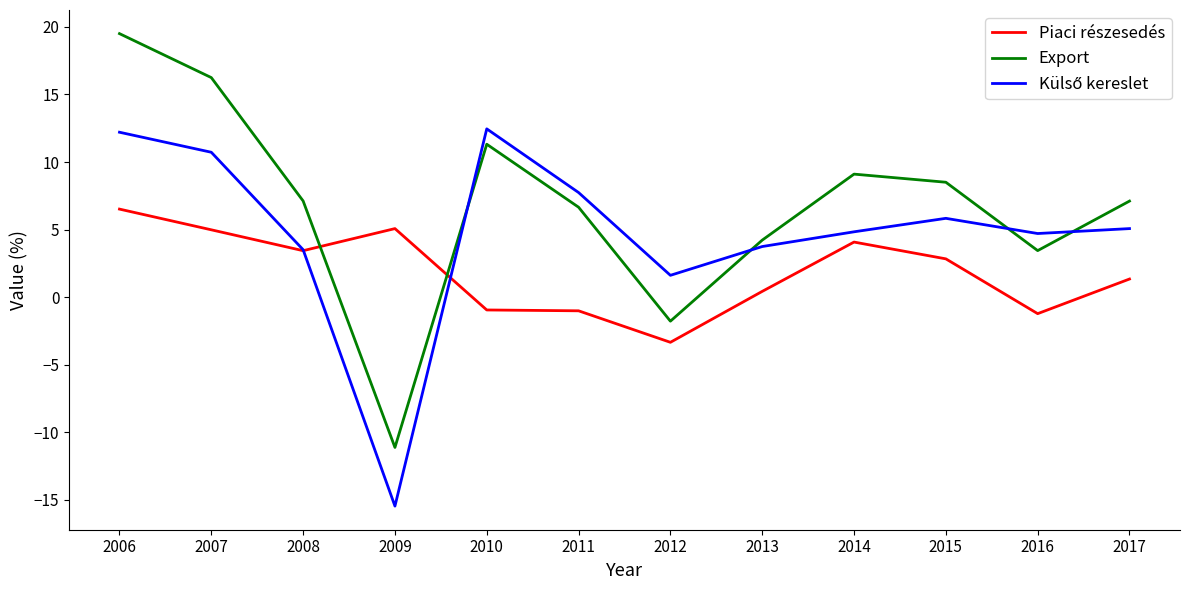

Which series has the widest spread of values?

Export